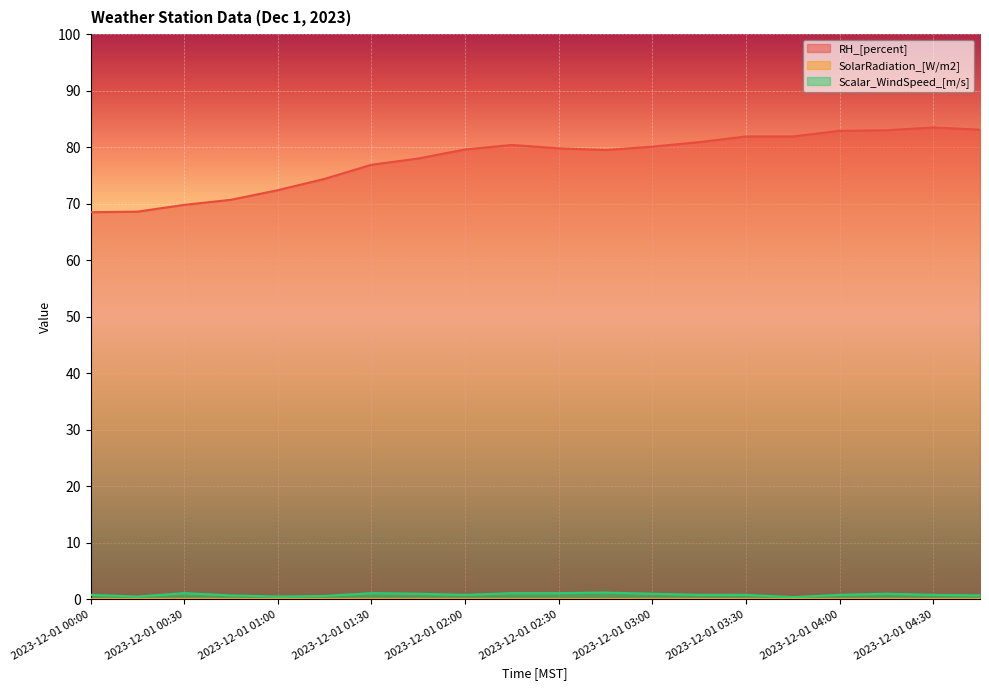

True or false: Scalar_WindSpeed_[m/s] and RH_[percent] cross at least once.

False